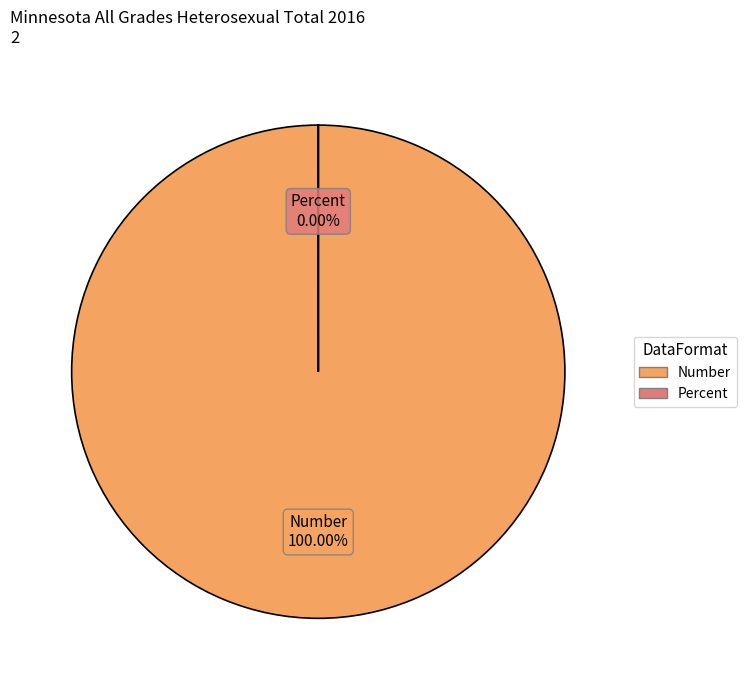

Which has a higher value, Number or Percent?

Number